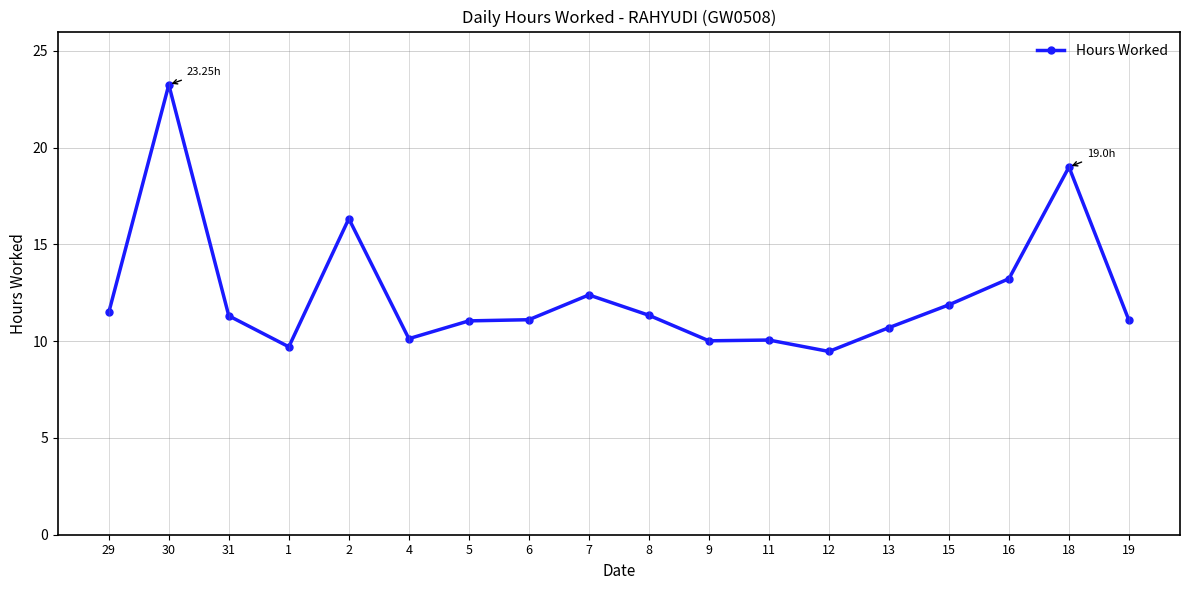

What is the difference between the maximum and minimum values?

13.8